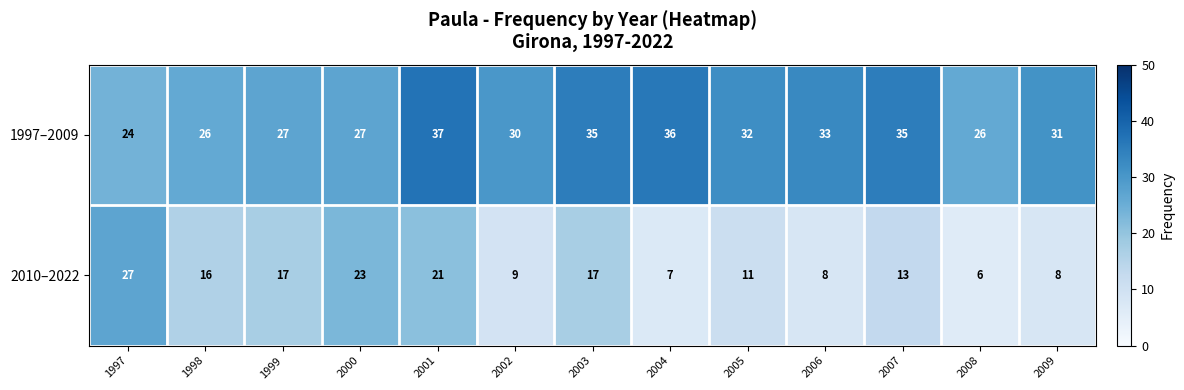

Which series changed the most between 2000 and 2002?

2010–2022